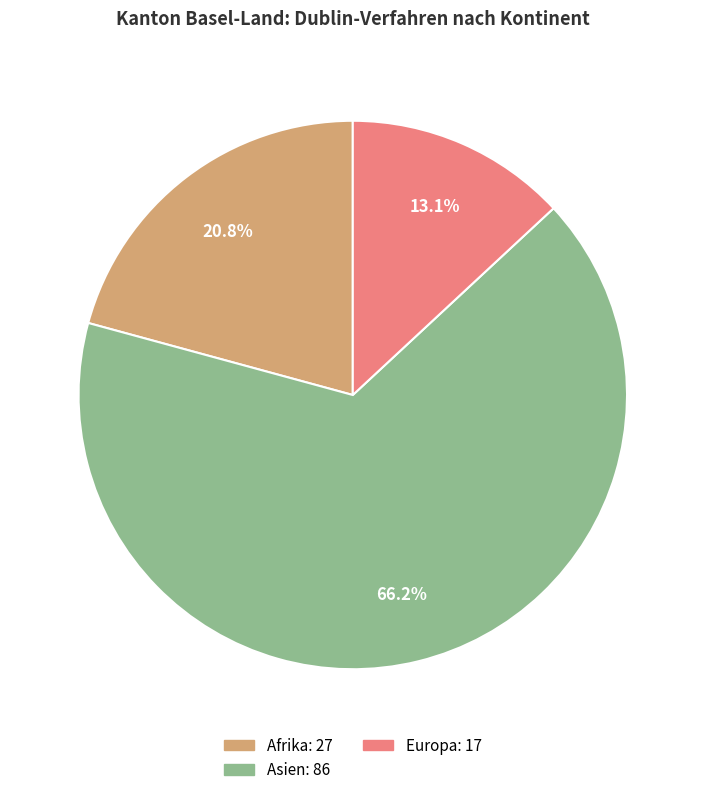

Is there a majority slice in this chart?

Yes